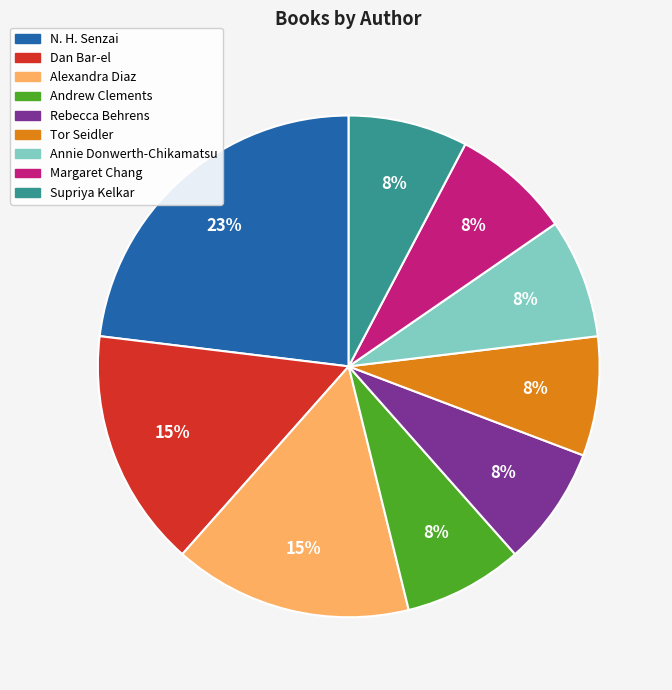

To the nearest percent, what is the average slice percentage?

11%